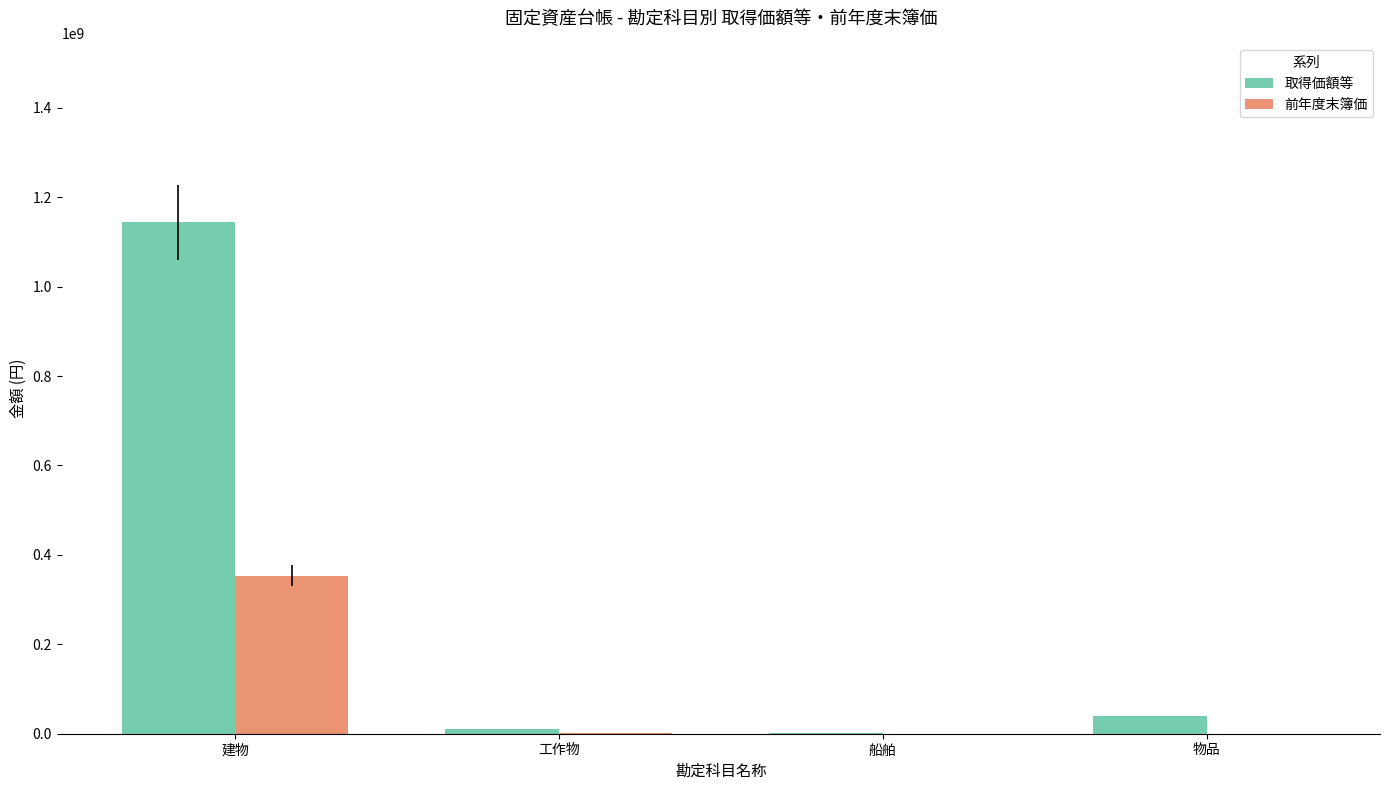

What is the sum of all 取得価額等 values?

1194800417